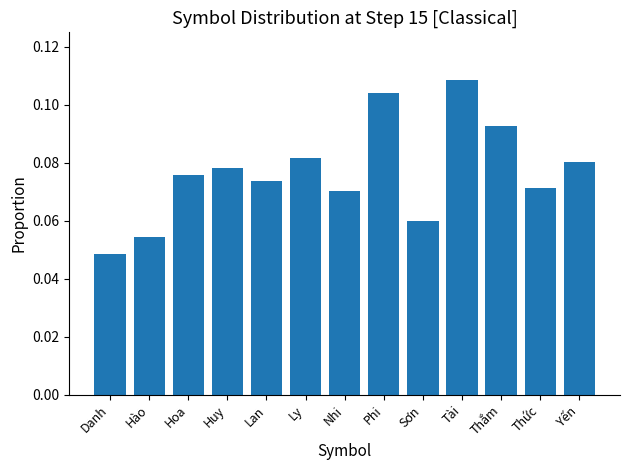

At which label is the value closest to 0?

Danh